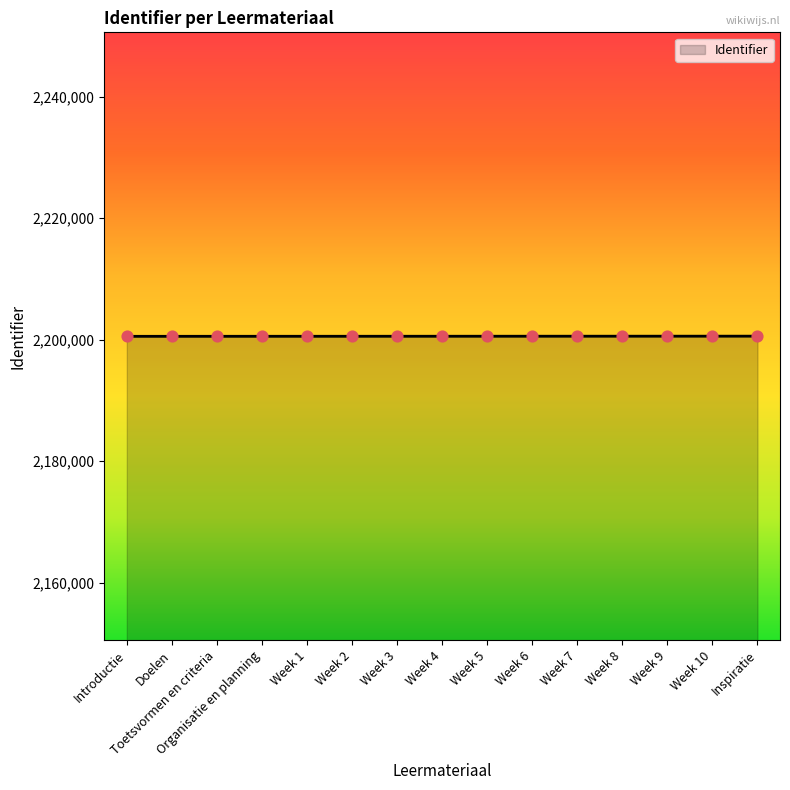

Approximately how many times larger is the value at Week 1 compared to Week 8?

1.0